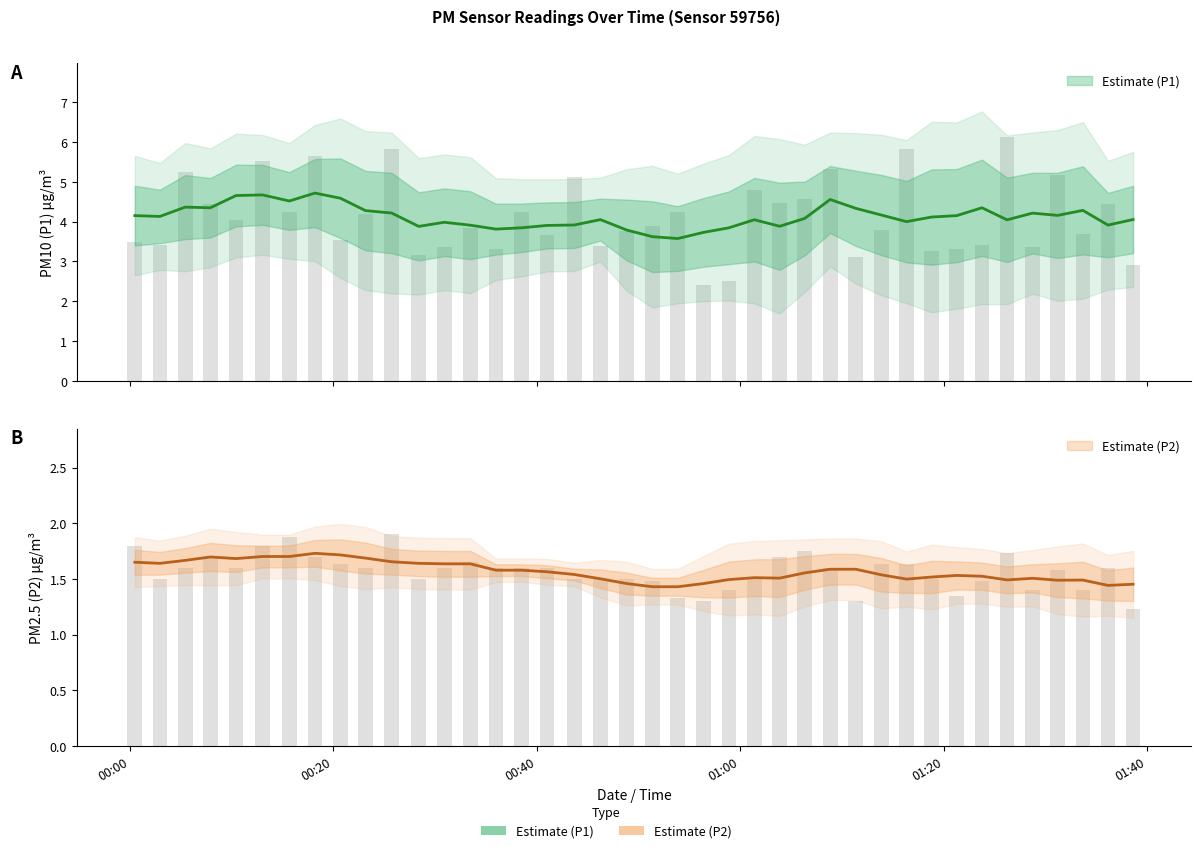

The P2 series shows 0.4 at 25. True or false?

False